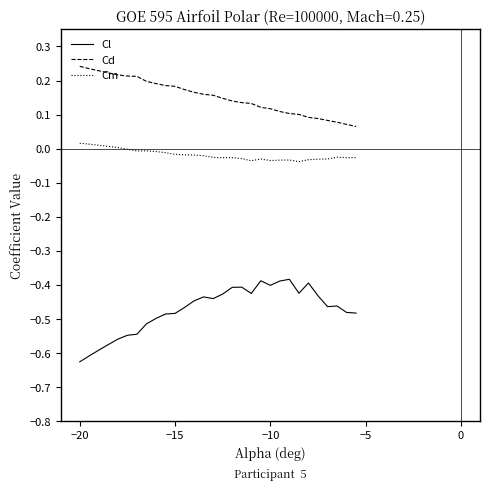

List the series in order of their peak value, highest first.

Cd, Cm, Cl